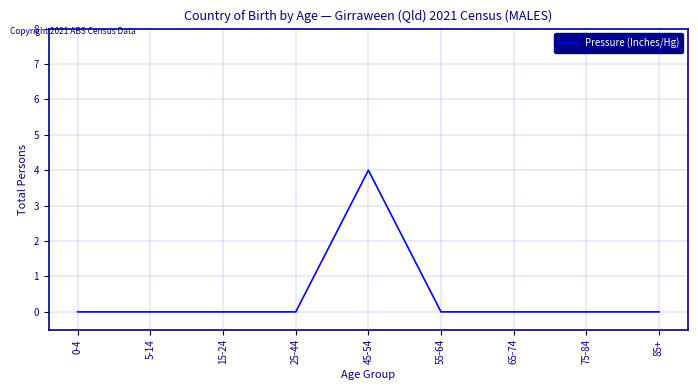

What position from the left is 5-14?

2